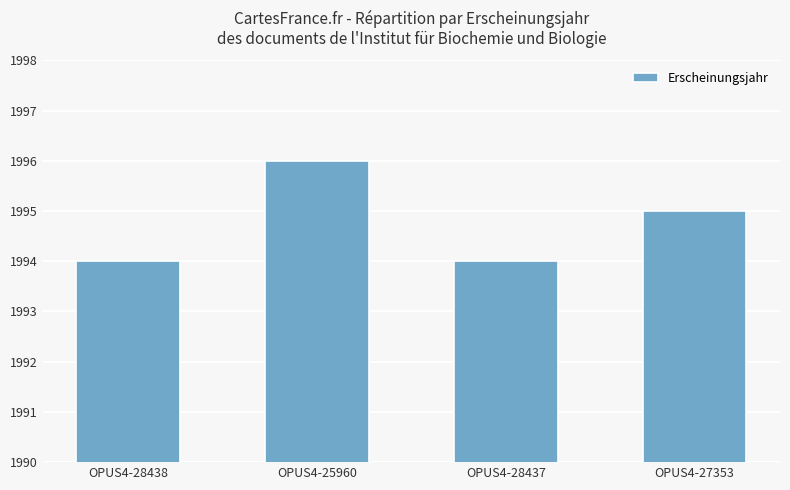

Between OPUS4-28437 and OPUS4-25960, which is larger?

OPUS4-25960